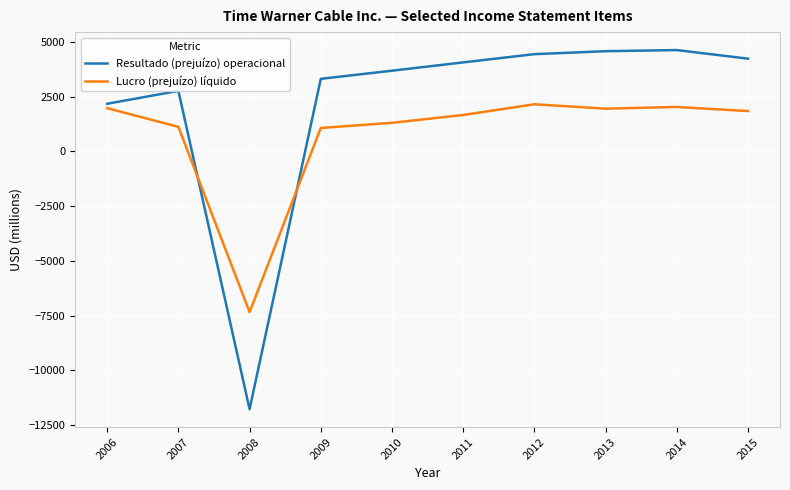

Where is Lucro (prejuízo) líquido nearest to the value -2594?

2009